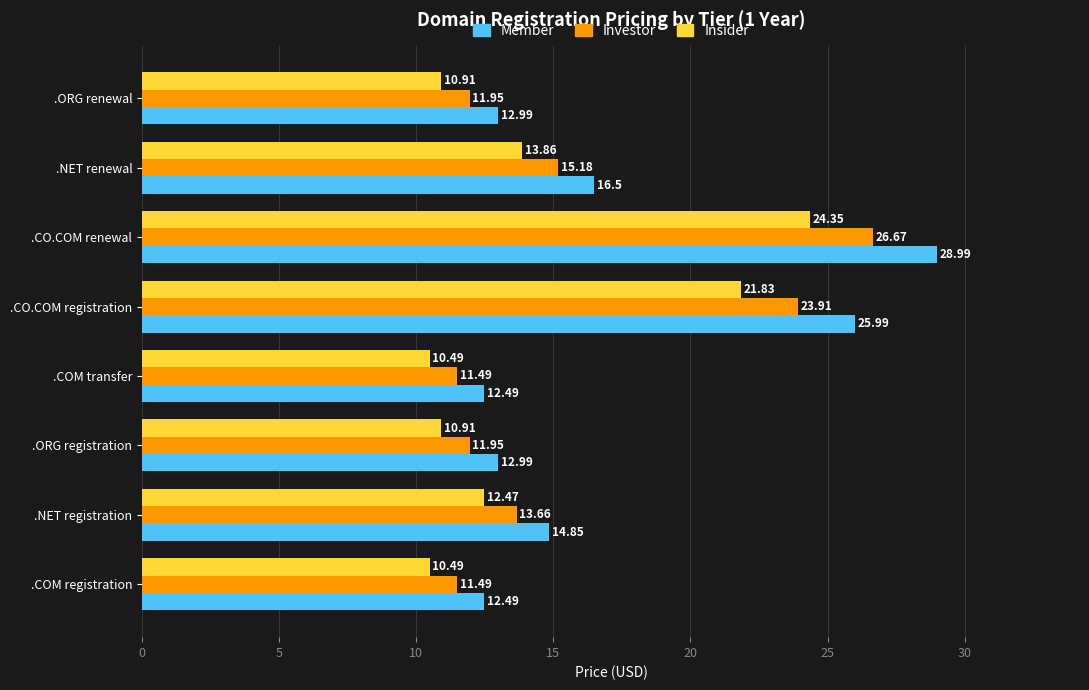

What is the sum of the Member values at .CO.COM registration and .NET registration?

40.8